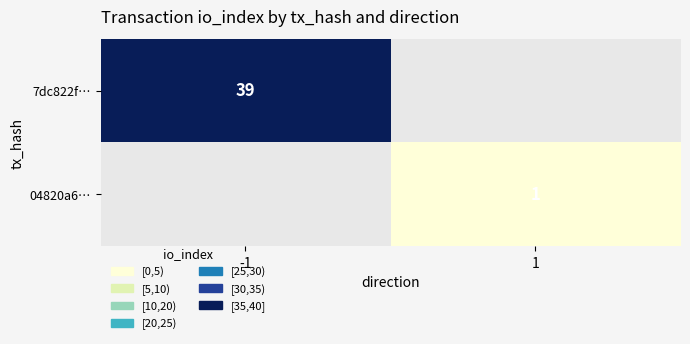

Is the value of 7dc822f… at -1 greater than the value of 04820a6… at 1?

Yes